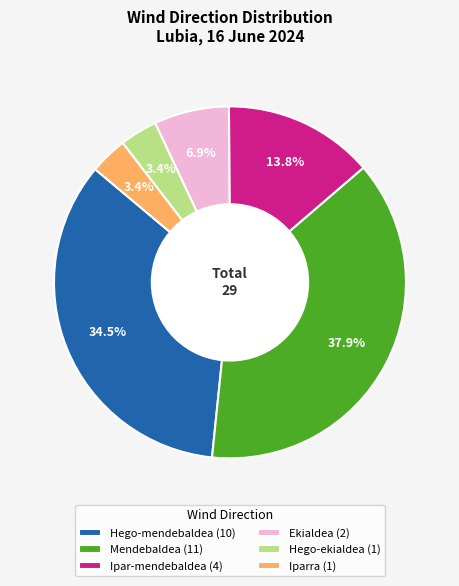

Is there any slice that represents more than half of the pie?

No